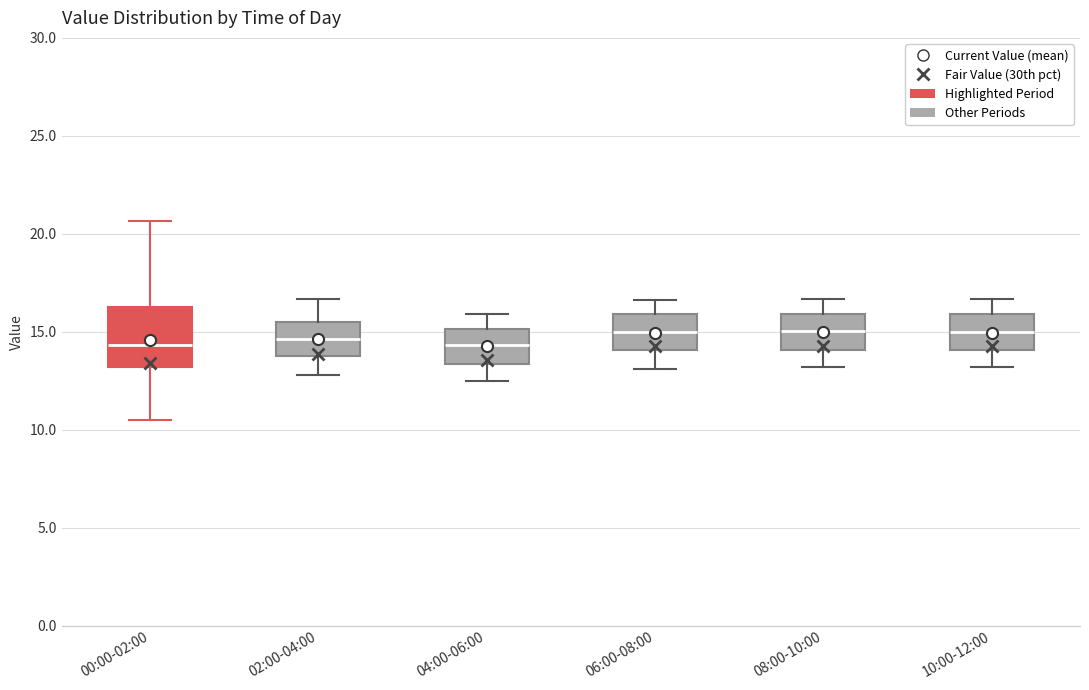

Which box is the tallest, from its lower edge to its upper edge?

00:00-02:00